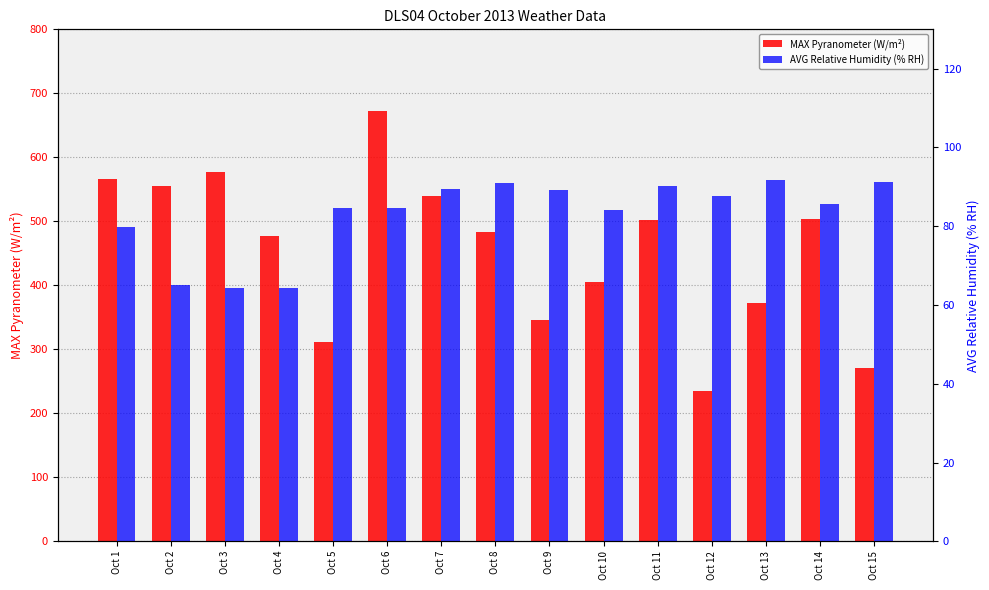

What is the average value of the MAX Pyranometer (W/m²) series?

454.3